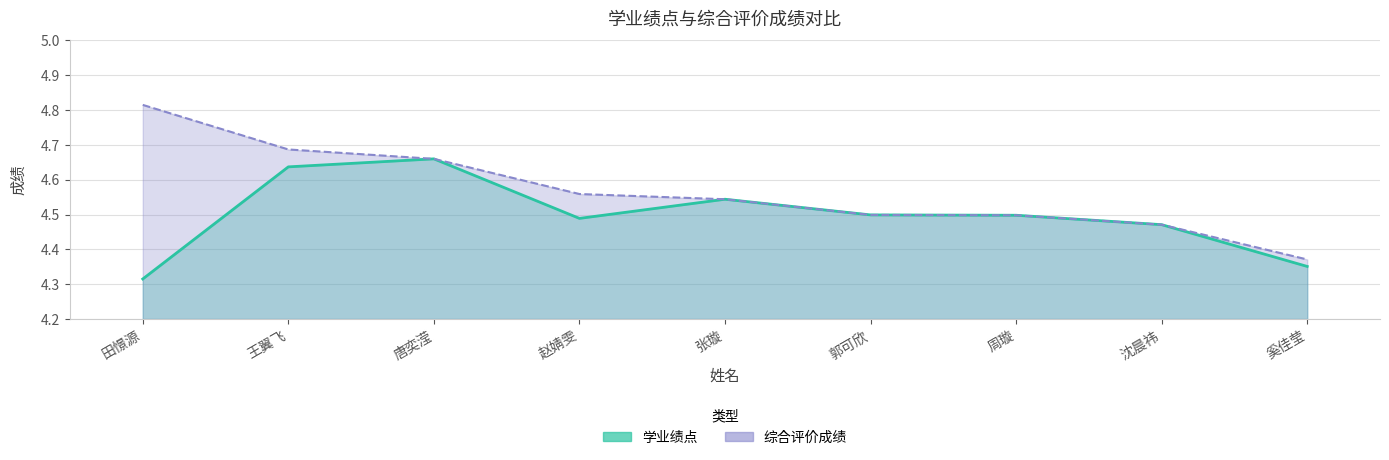

At which label is 学业绩点 closest to 4?

田憬源